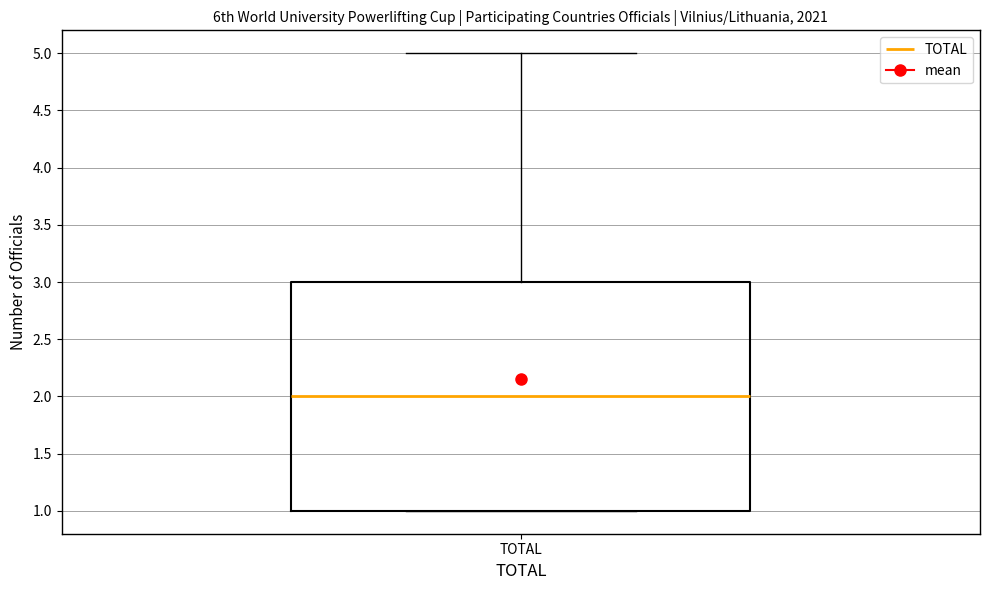

Where is the upper edge of the box for TOTAL on the y-axis? The values are not printed on the chart, so give them approximately, as read against the axis.

3